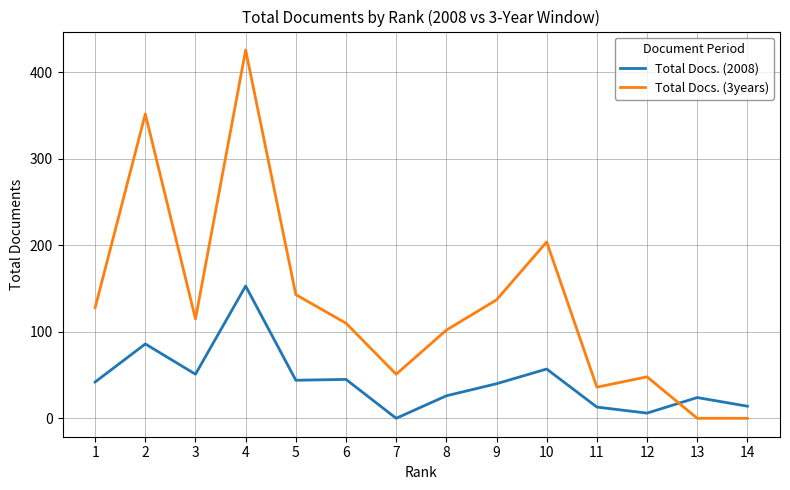

The value of Total Docs. (2008) at 5 is 60. True or false?

False